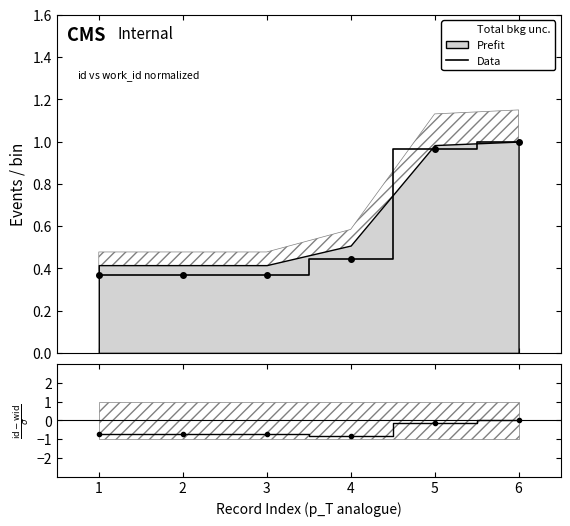

What is the value of the 5th point from the left?

1.0